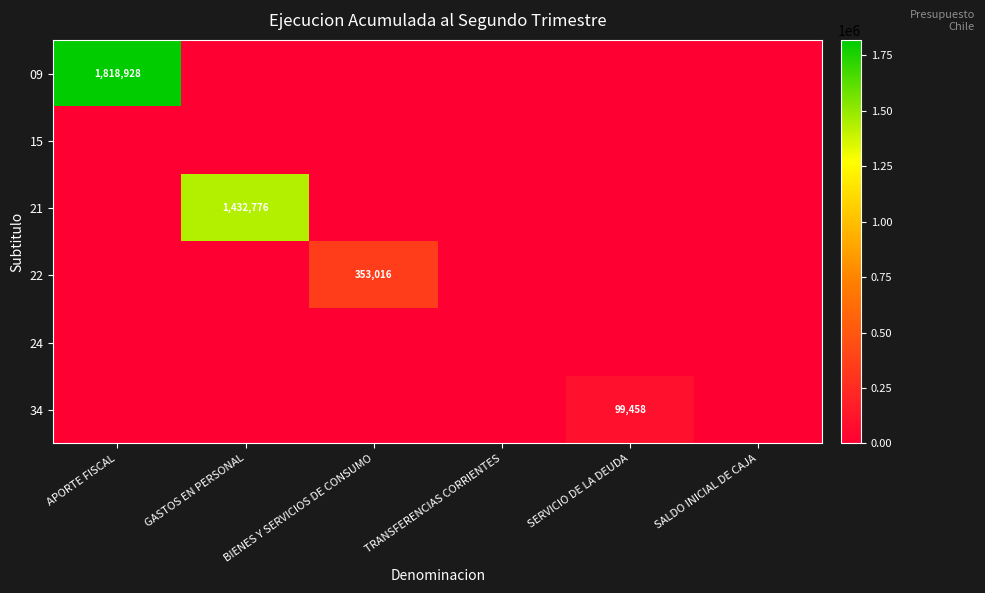

How many distinct data groups are displayed?

6